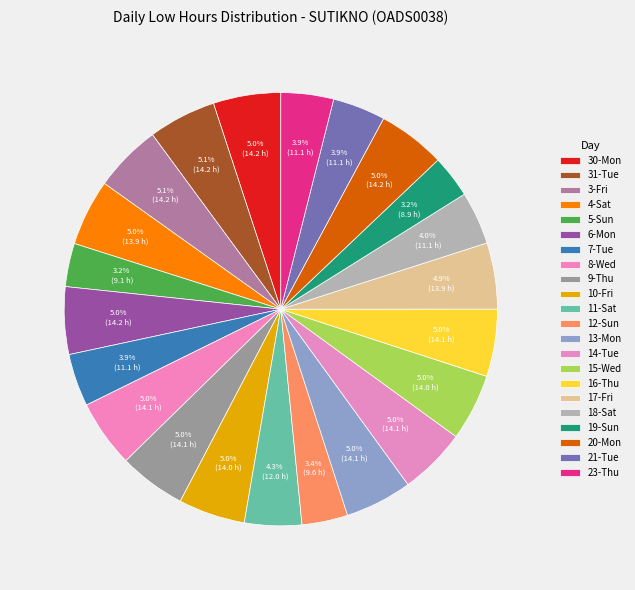

What portion of the pie excludes 14-Tue?

95.0%